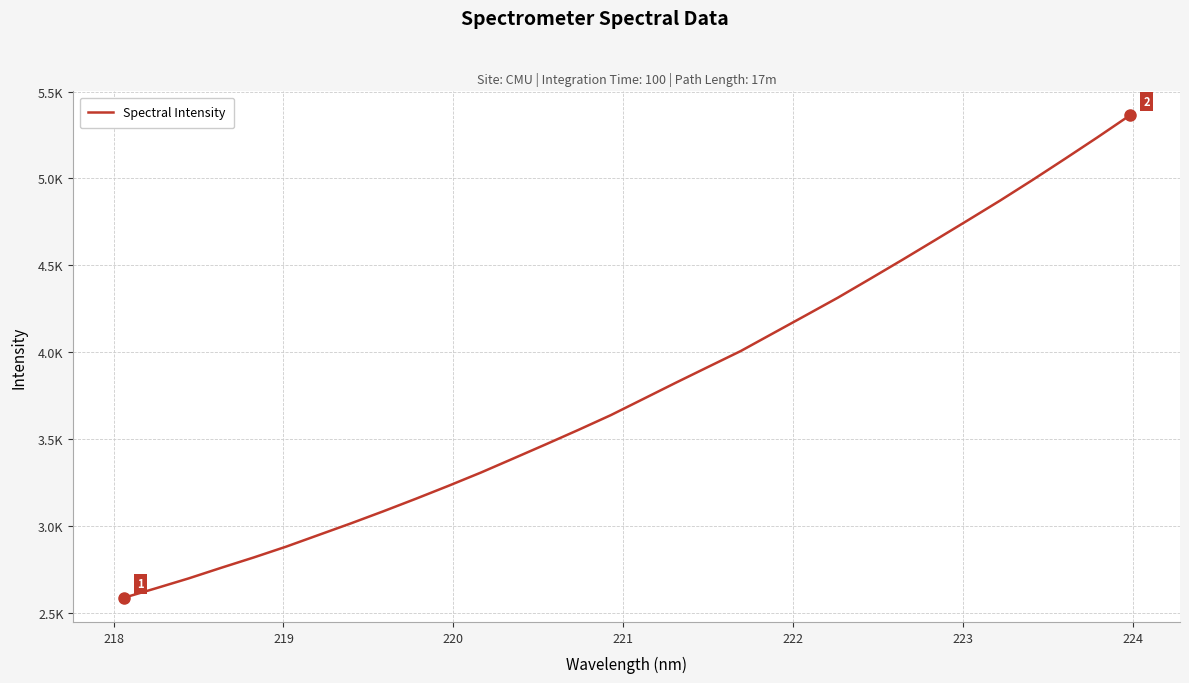

Is this an area chart (filled region under the line)?

No